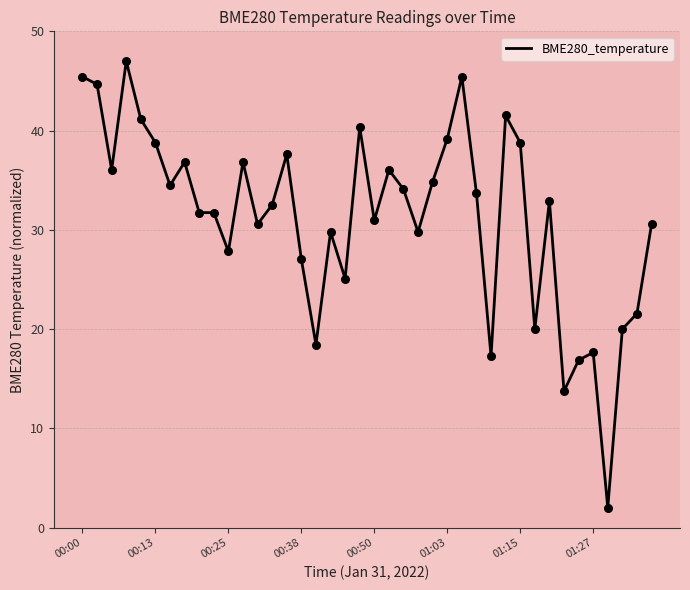

What is the difference between the maximum and minimum values?

45.0